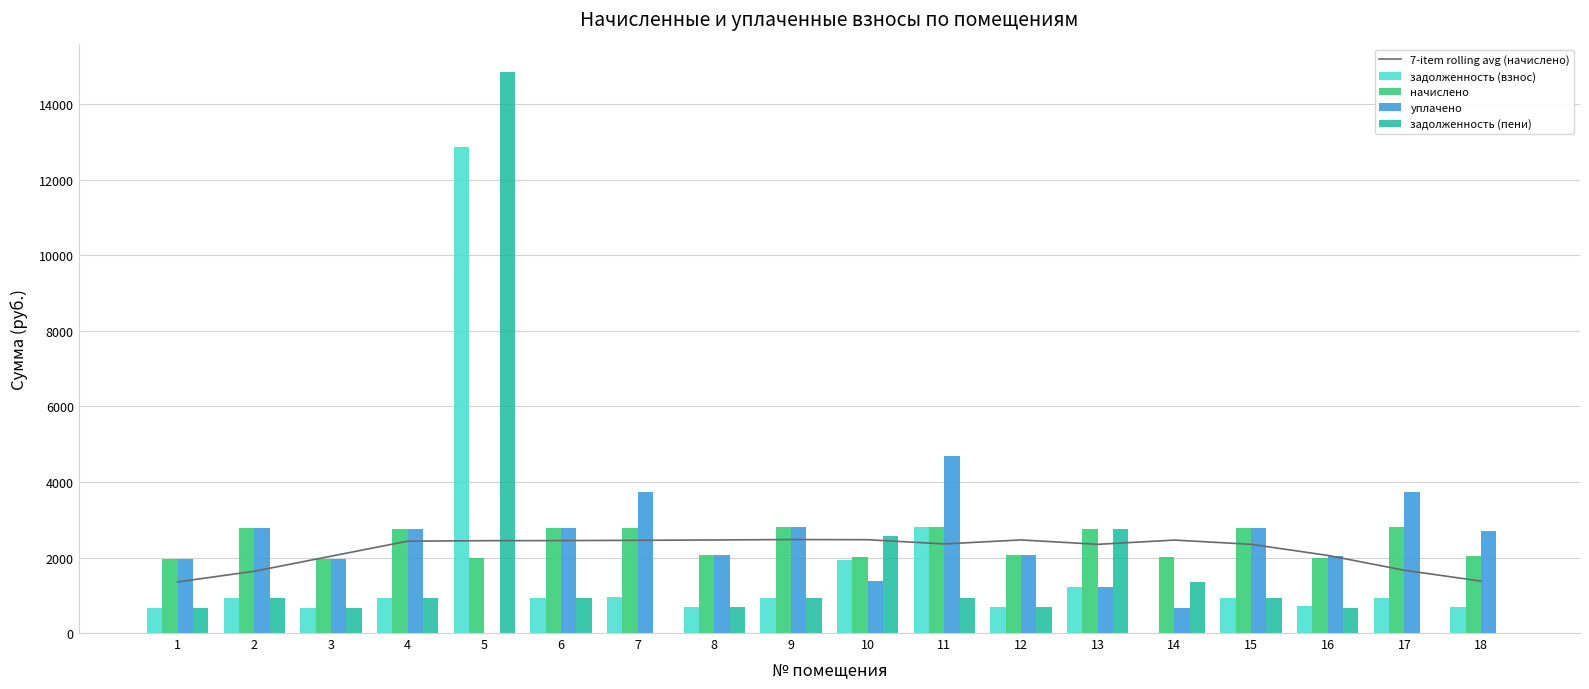

What is the value of the 7-item rolling avg (начислено) bar at the 8th from the left?

2464.5